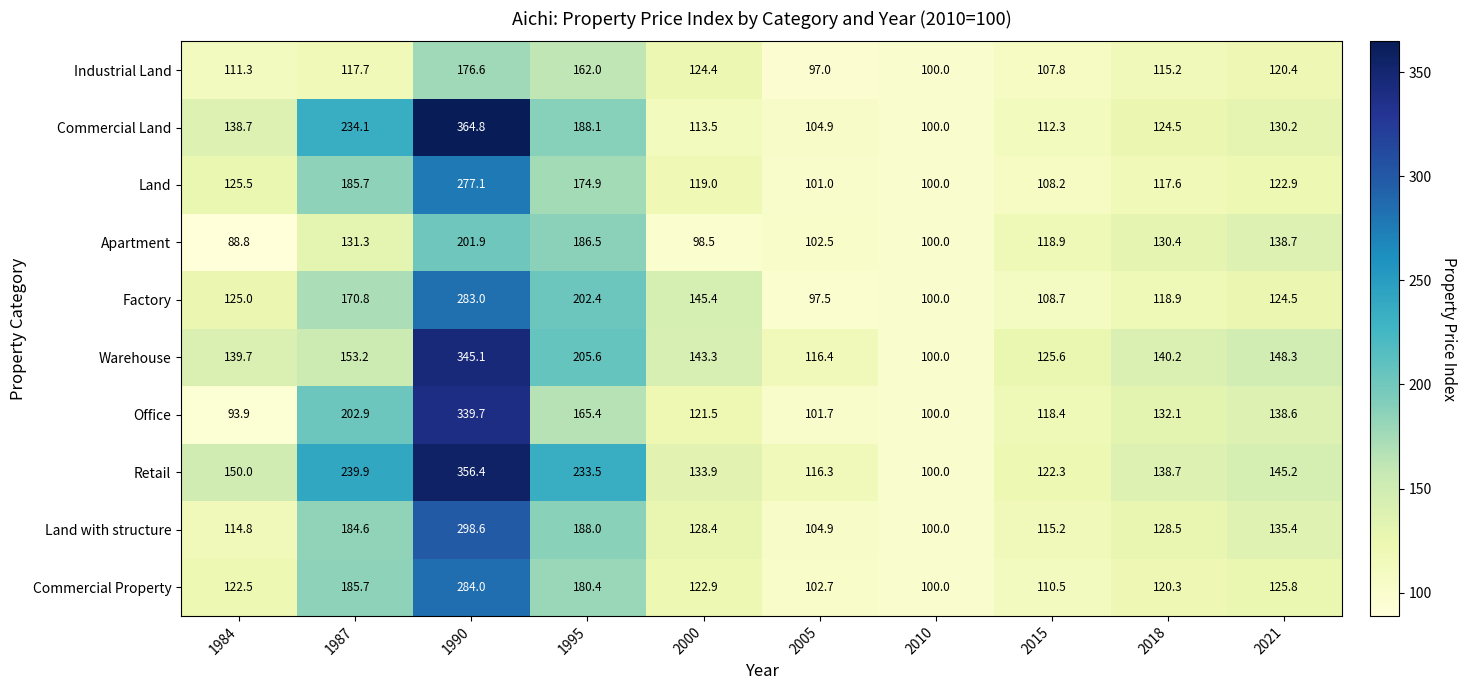

Which label corresponds to the largest value in the chart?

1990